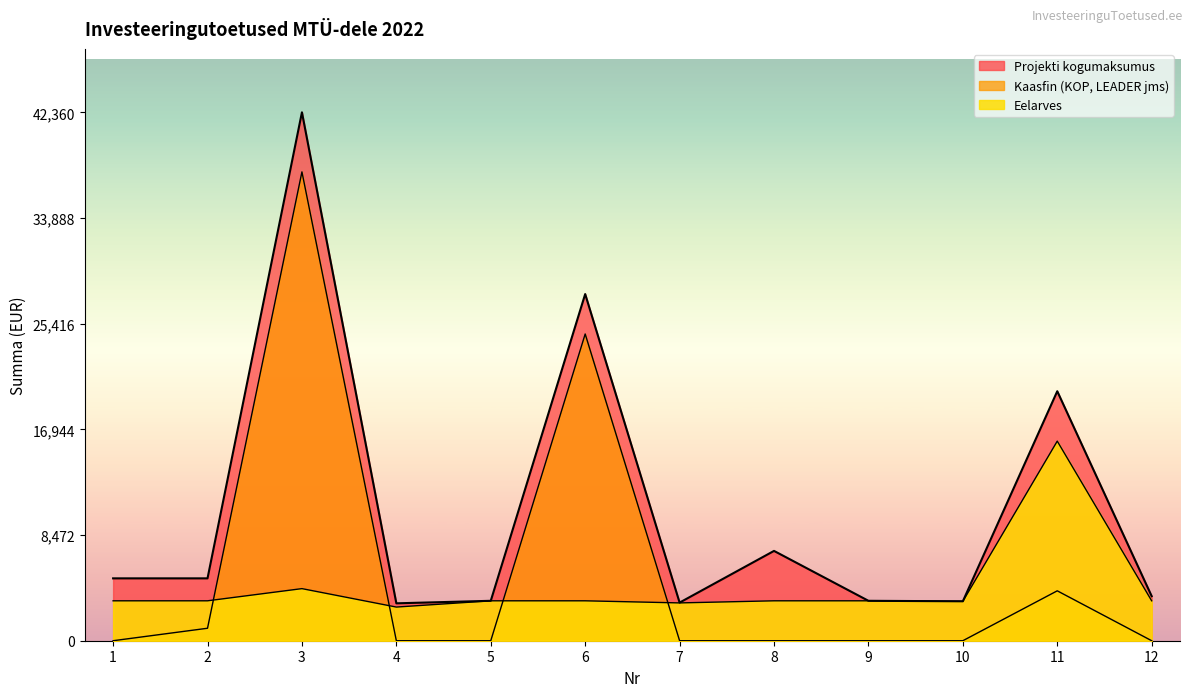

How many intersections are there between Kaasfin (KOP, LEADER jms) and Eelarves?

4